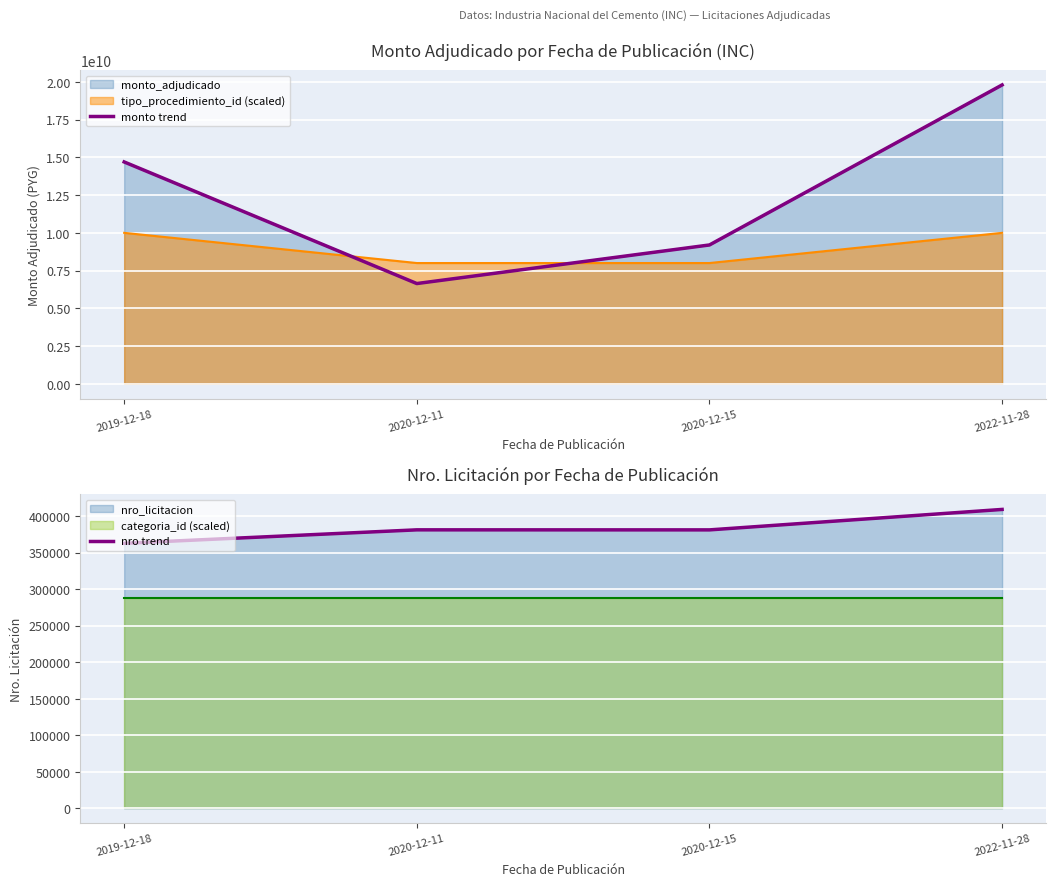

What is the total value across all series at 2020-12-15?

9197755025